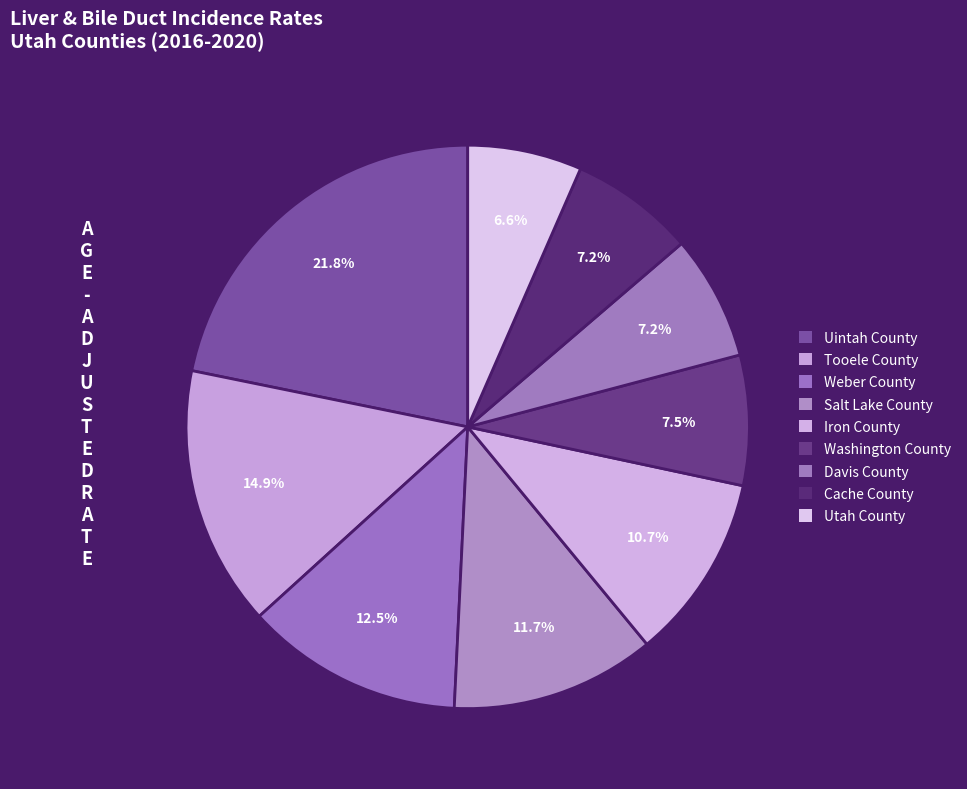

Is Iron County the majority of the pie?

No